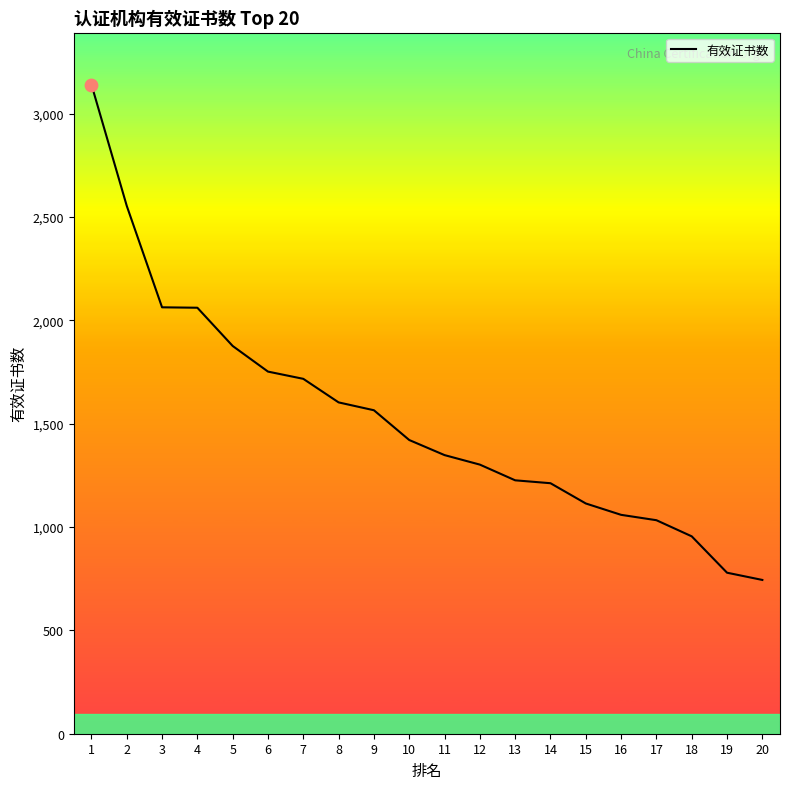

Between 12 and 2, which is larger?

2